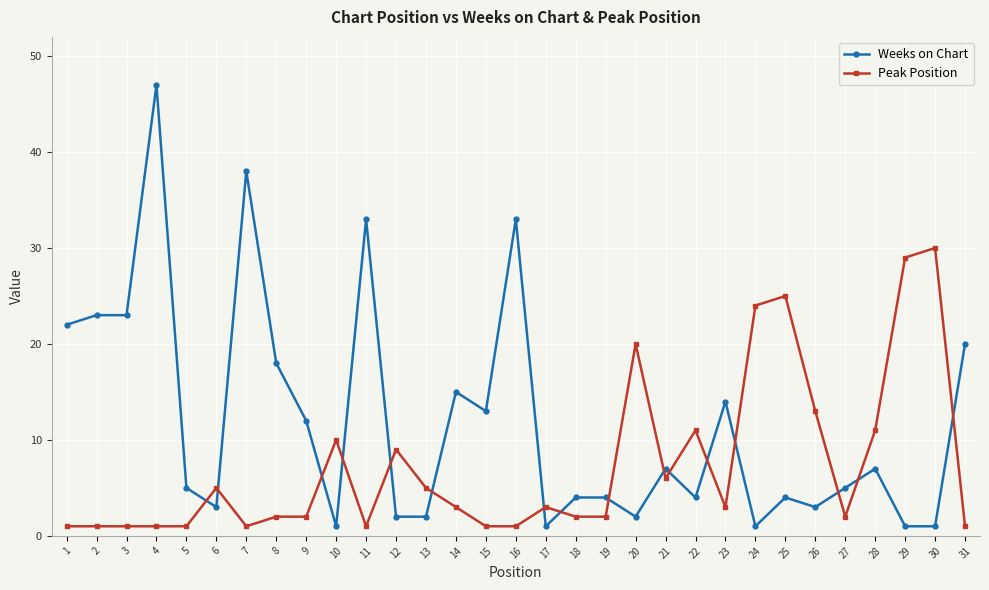

Is this an area chart (filled region under the line)?

No